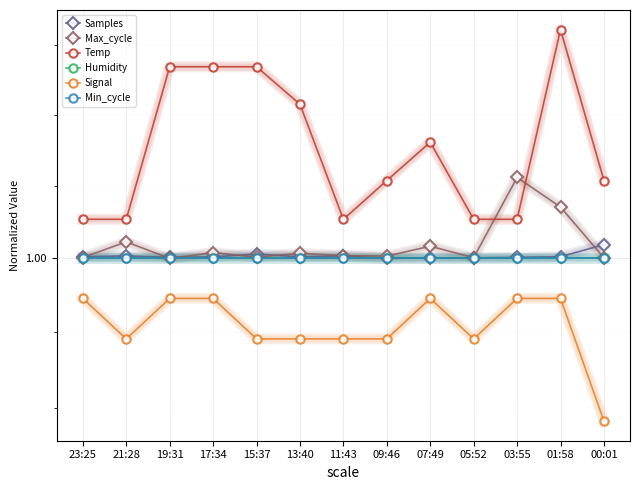

True or false: Signal and Min_cycle cross at least once.

False